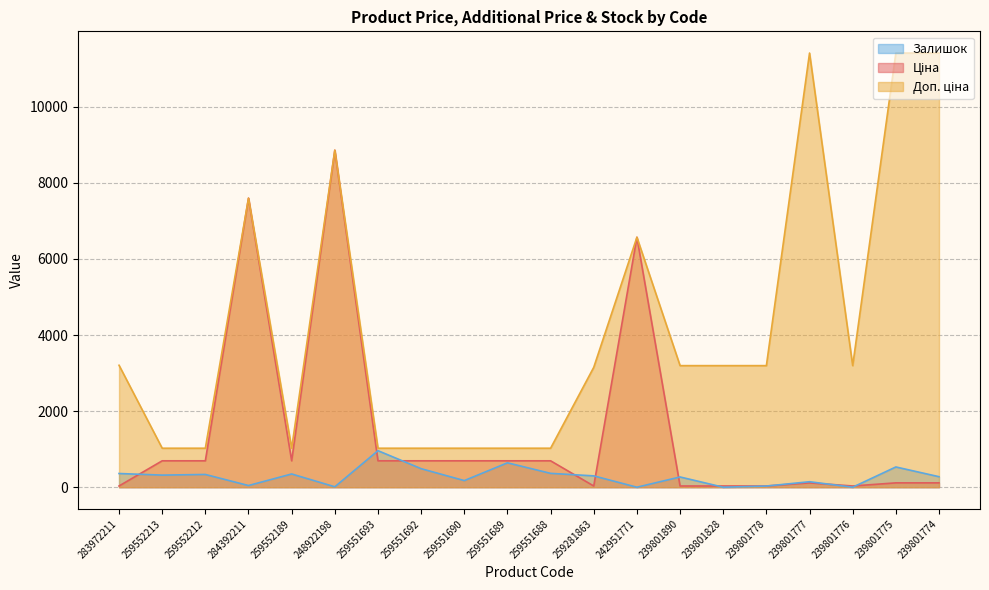

True or false: Доп. ціна has more than 1 points higher than both neighbors.

True